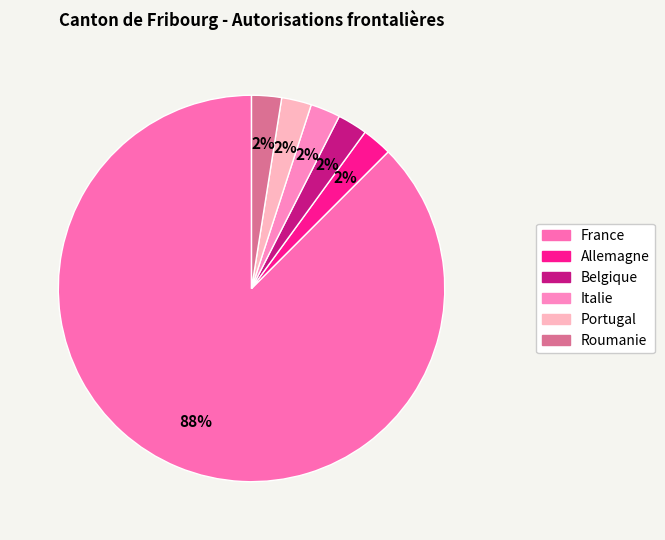

Is France the majority of the pie?

Yes